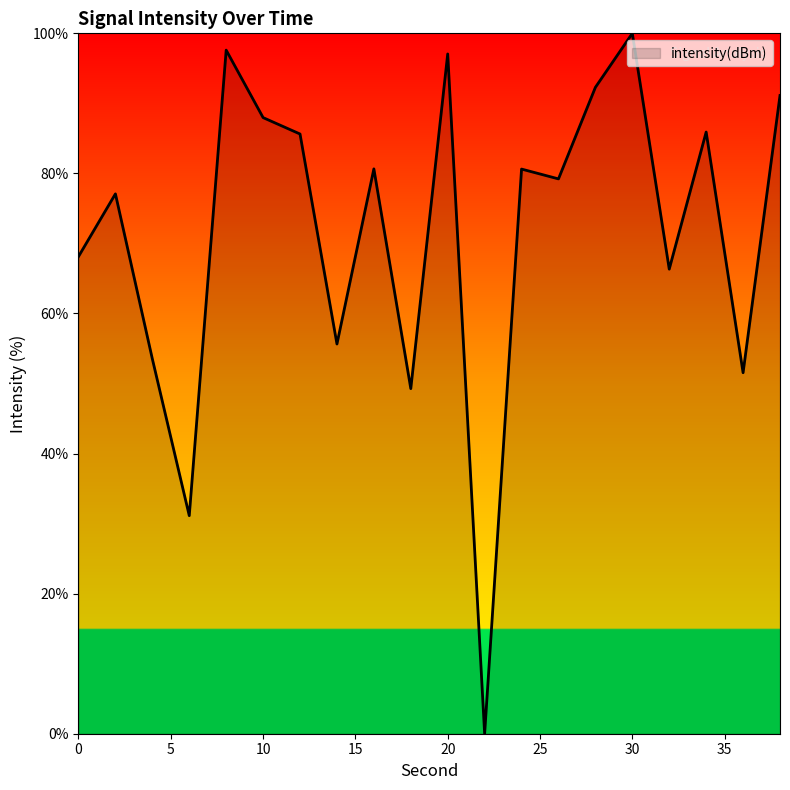

How many positive values are there?

19